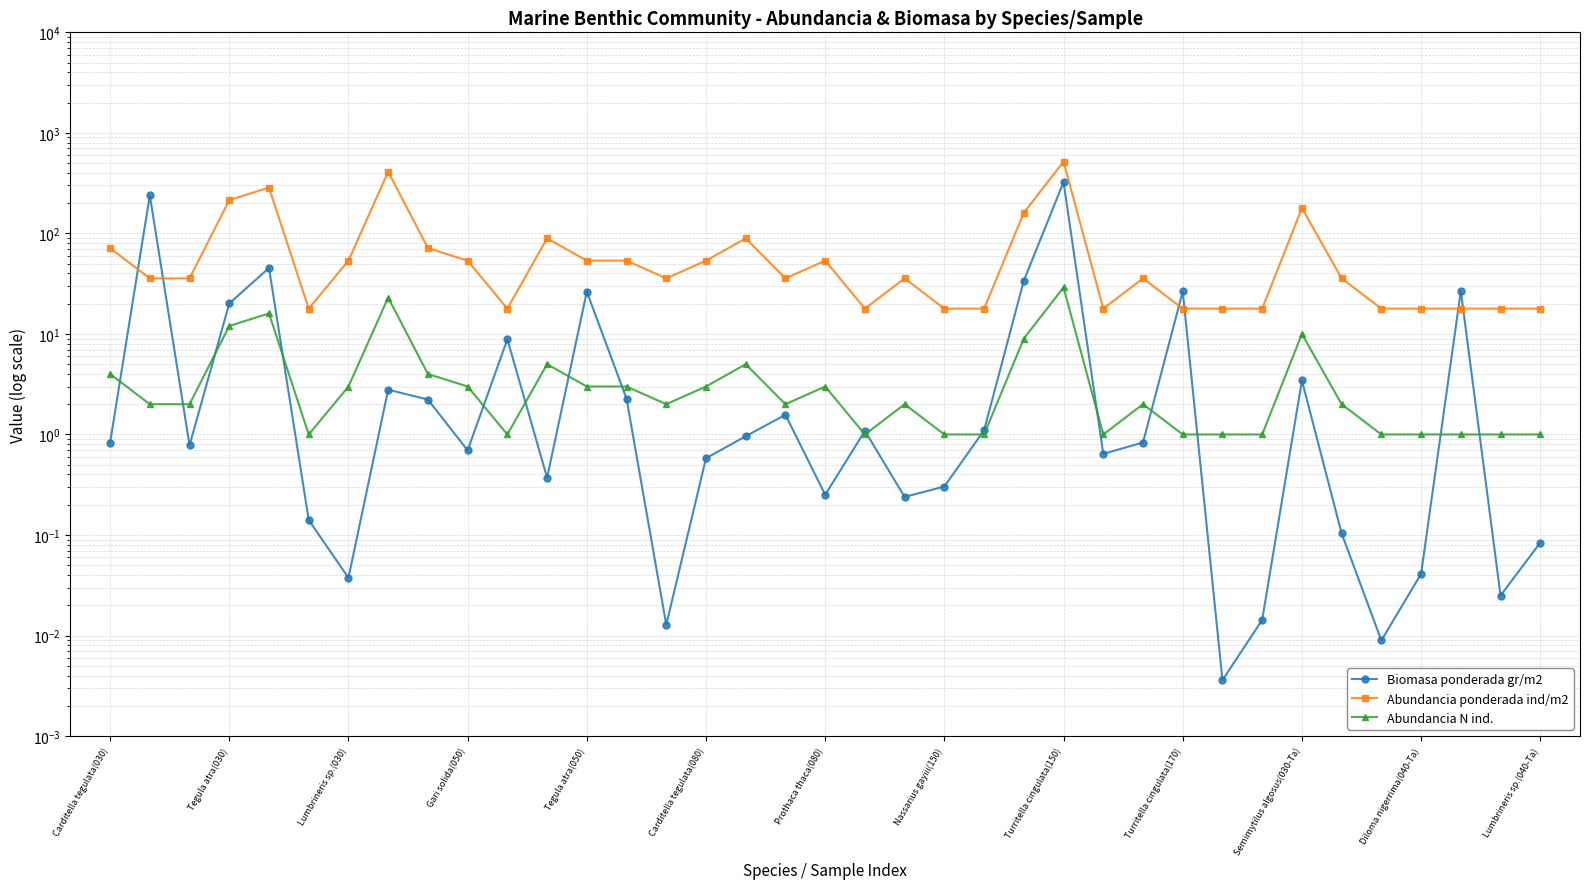

Rank the series by their maximum value, from lowest to highest.

Abundancia N ind., Biomasa ponderada gr/m2, Abundancia ponderada ind/m2